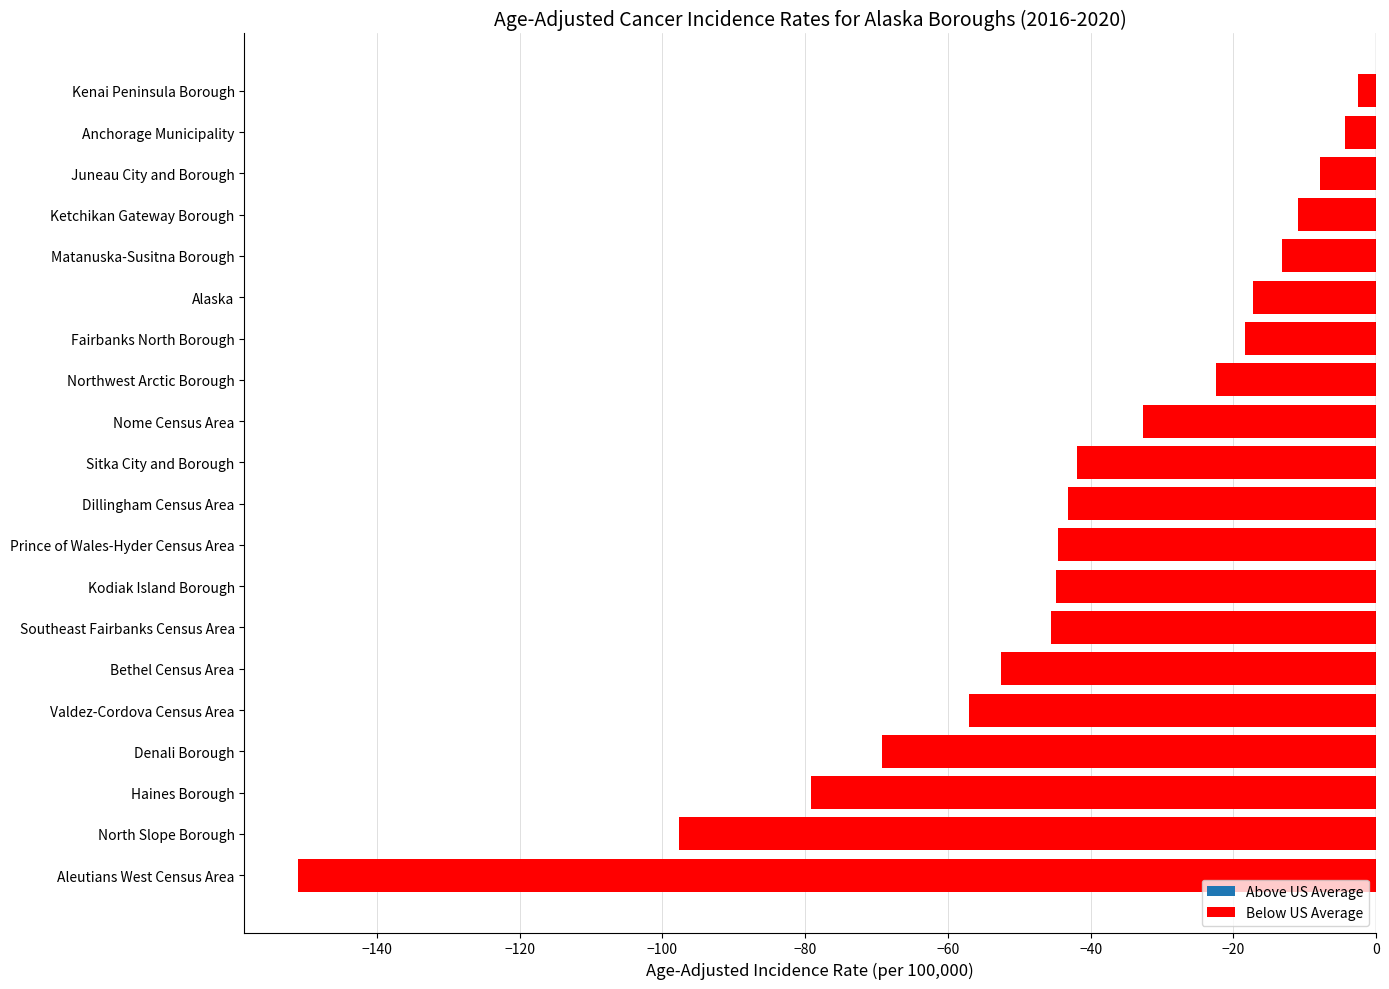

At which category does the chart reach its peak across all series?

Kenai Peninsula Borough